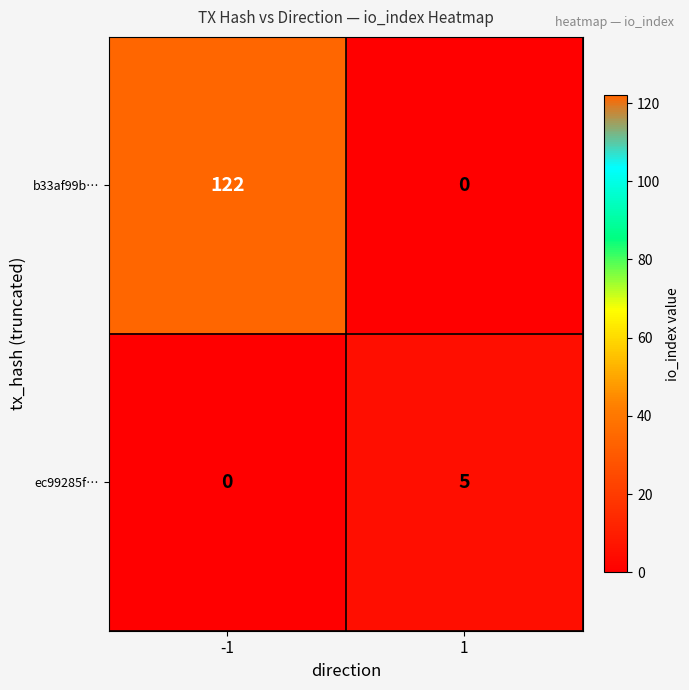

List the series in order of their peak value, lowest first.

ec99285f…, b33af99b…